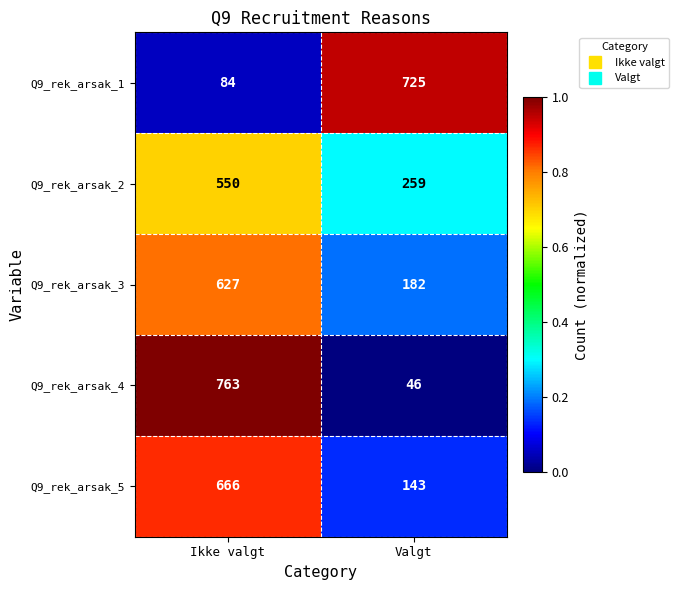

Is the value of Q9_rek_arsak_2 at Valgt greater than the value of Q9_rek_arsak_3 at Valgt?

Yes